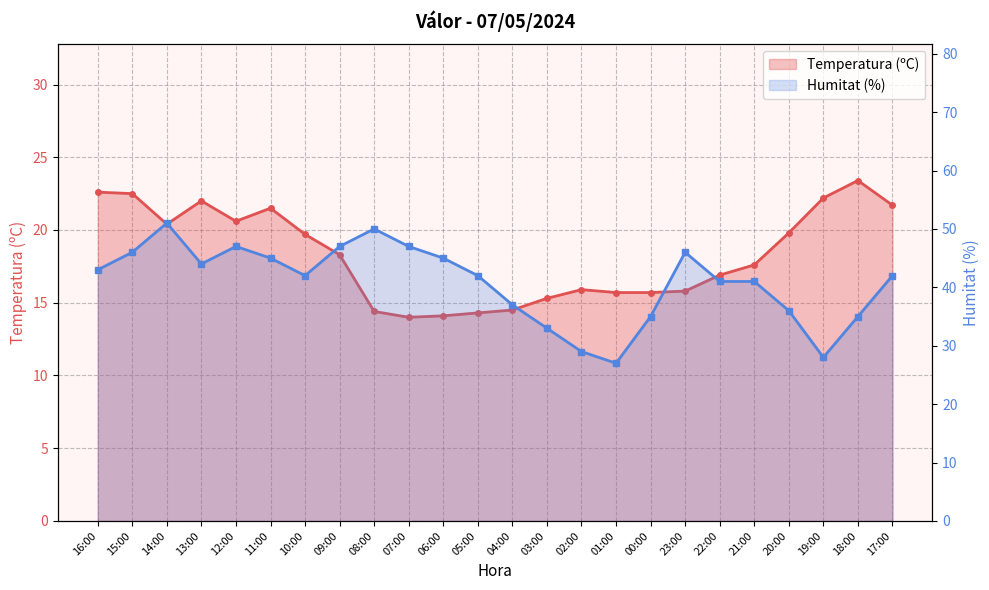

Between 11:00 and 21:00, which series saw the biggest shift?

Humitat (%)